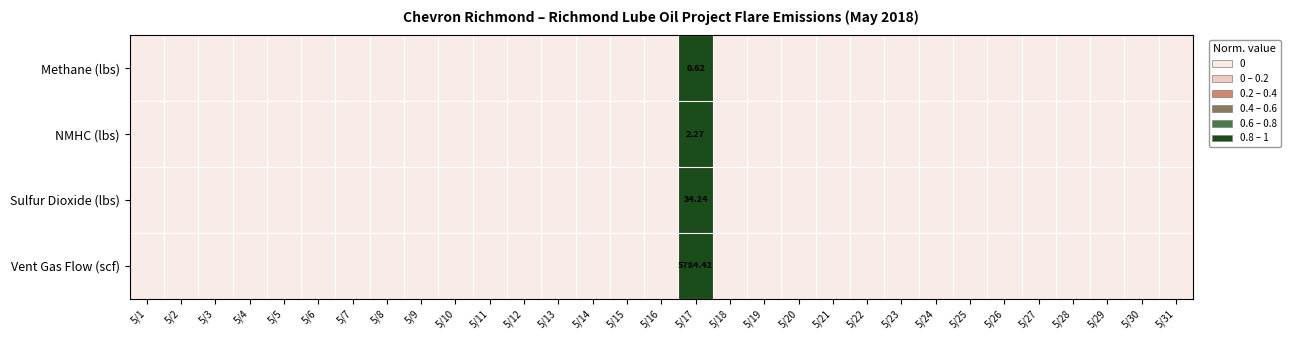

Is the value of NMHC (lbs) at 5/26 greater than the value of Sulfur Dioxide (lbs) at 5/27?

No